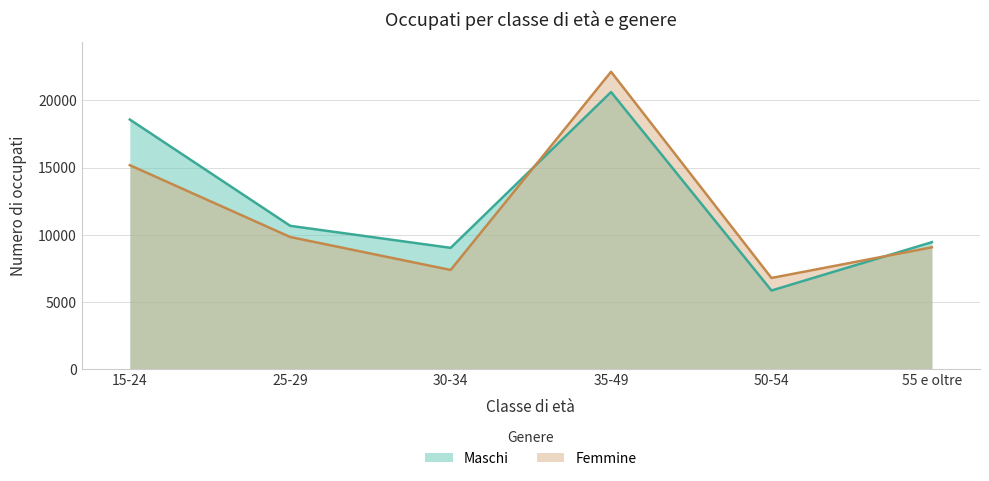

What are all the series names shown in the legend?

Maschi, Femmine